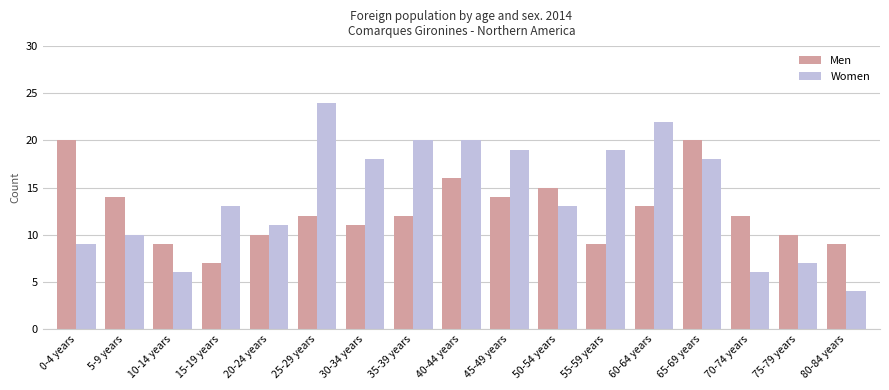

What is the minimum value for Men?

7